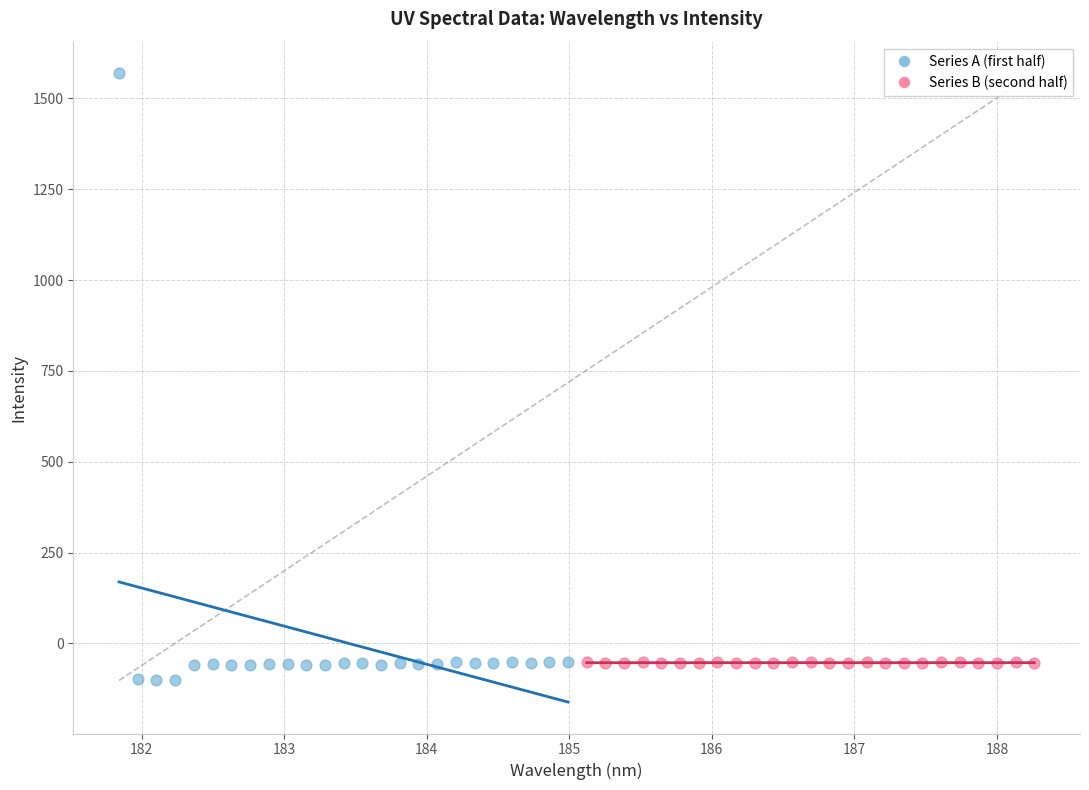

Which series has the largest Y range (max minus min)?

Series A (first half)